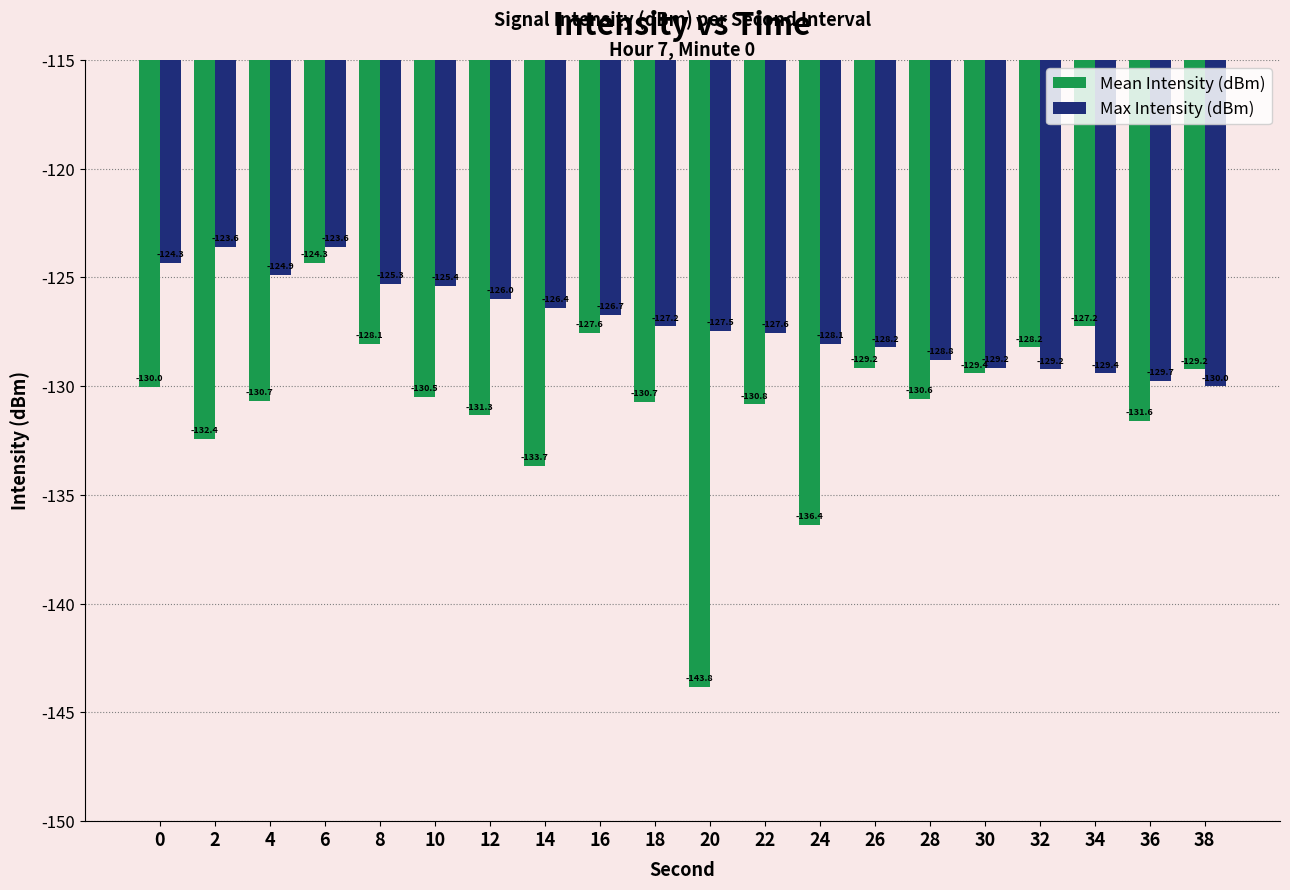

Rank the series at 28 from lowest to highest value.

Mean Intensity (dBm), Max Intensity (dBm)